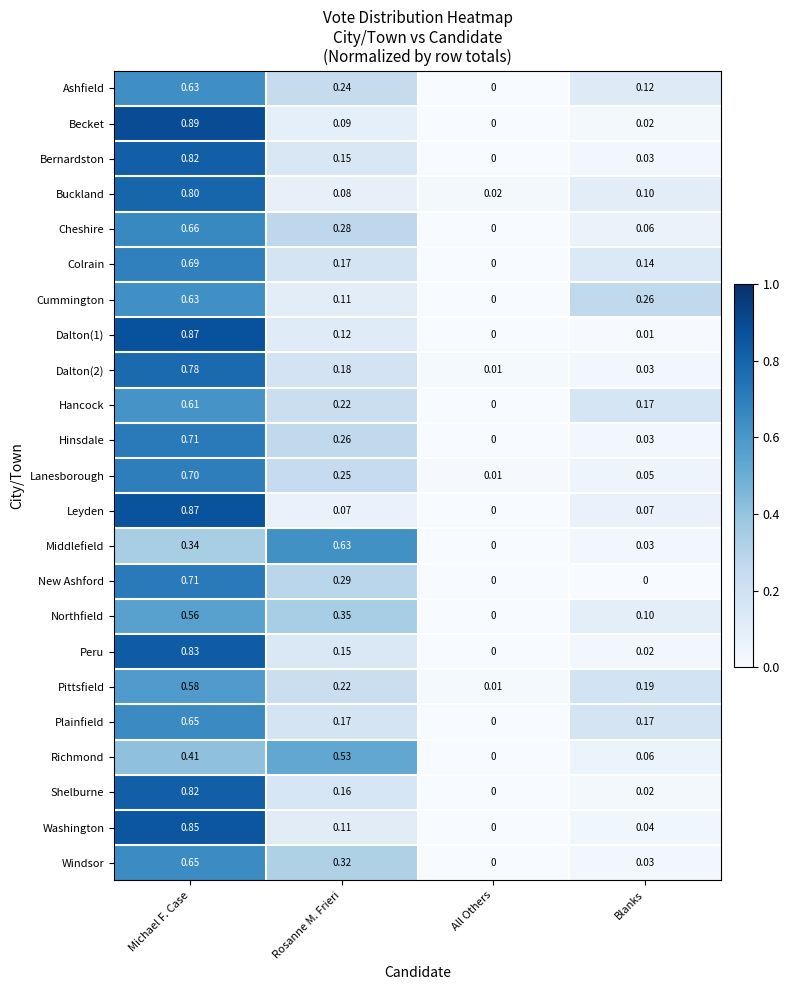

Is the value of Cummington at Rosanne M. Frieri greater than the value of Shelburne at Blanks?

Yes